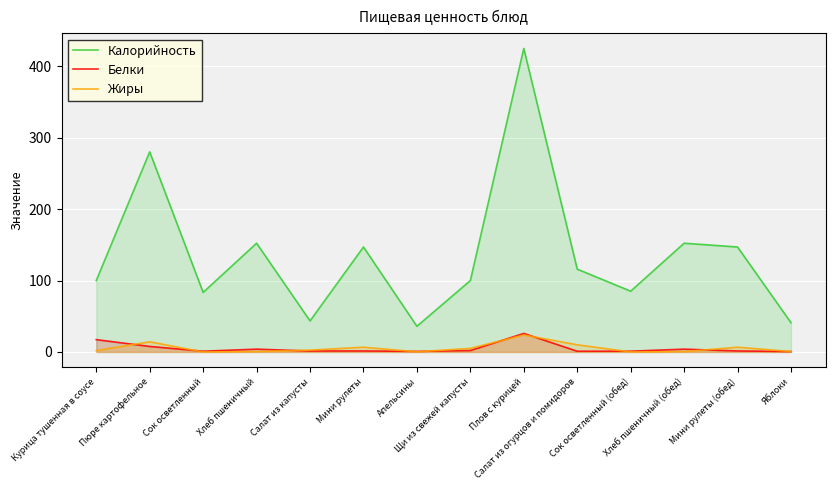

At which category is the sum across all series the highest?

Плов с курицей